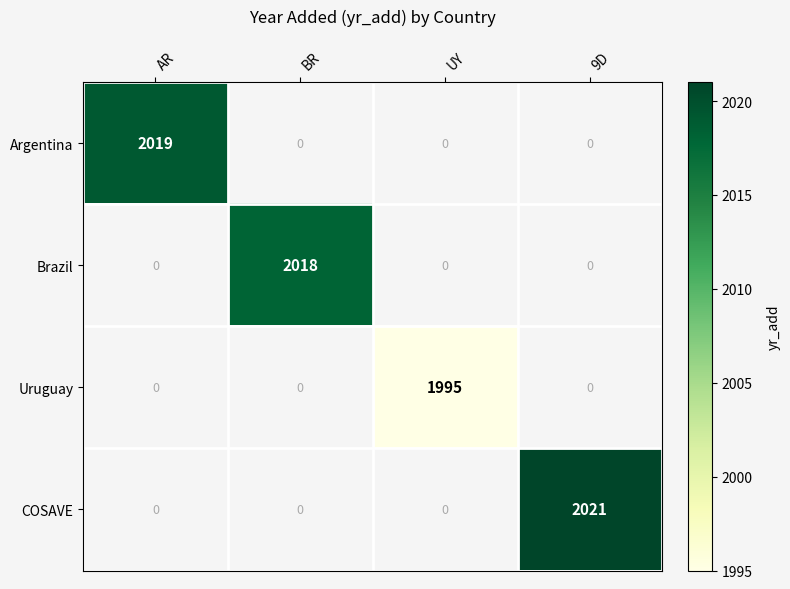

Is the value of Brazil at BR greater than the value of COSAVE at 9D?

No